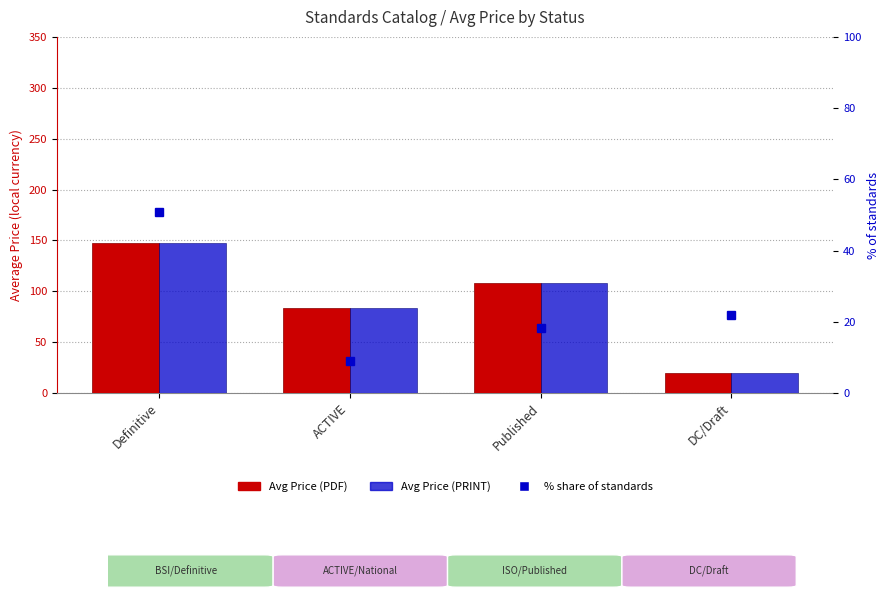

True or false: % share has a value of 9.1 at ACTIVE.

True